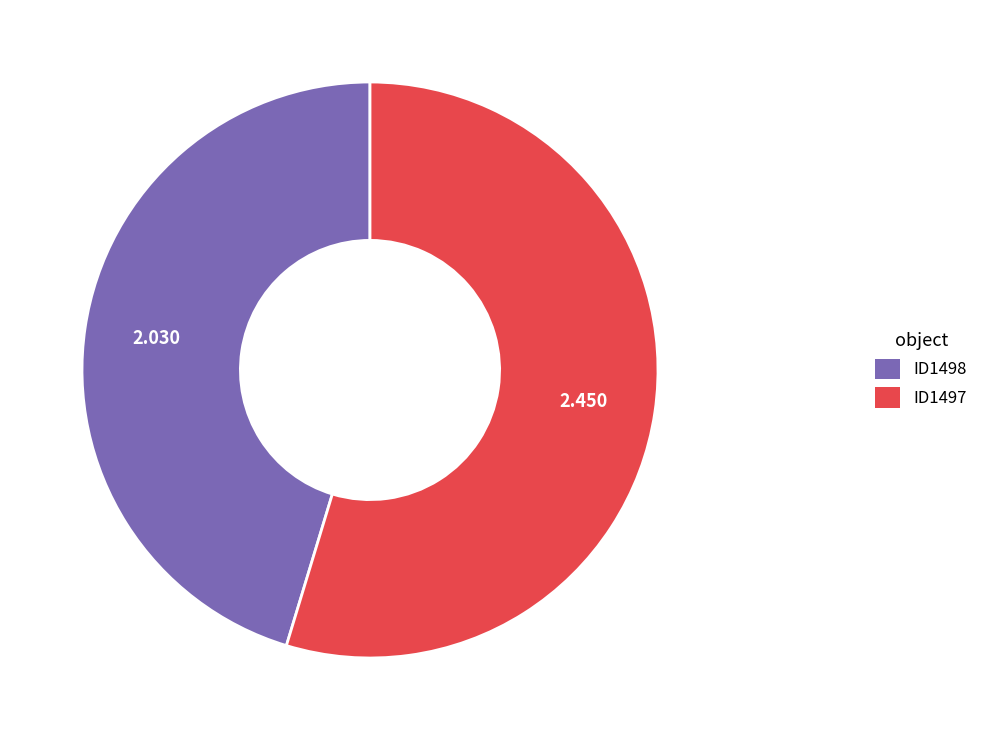

What is the largest slice in the pie chart?

ID1497